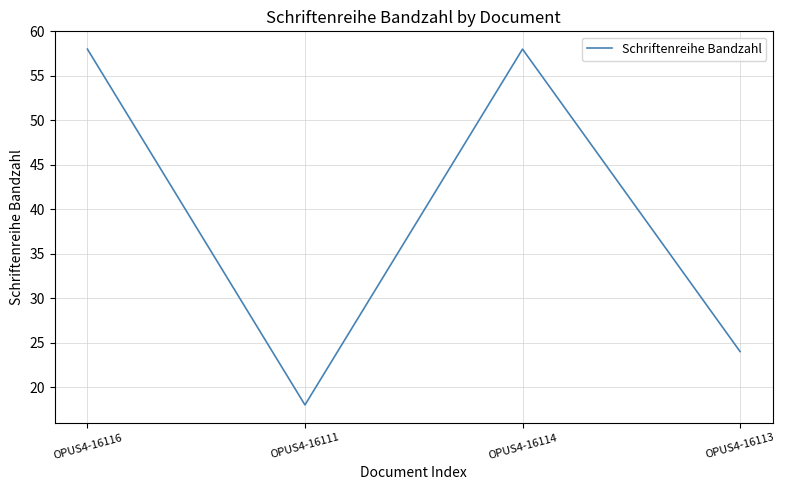

Is this an area chart (filled region under the line)?

No